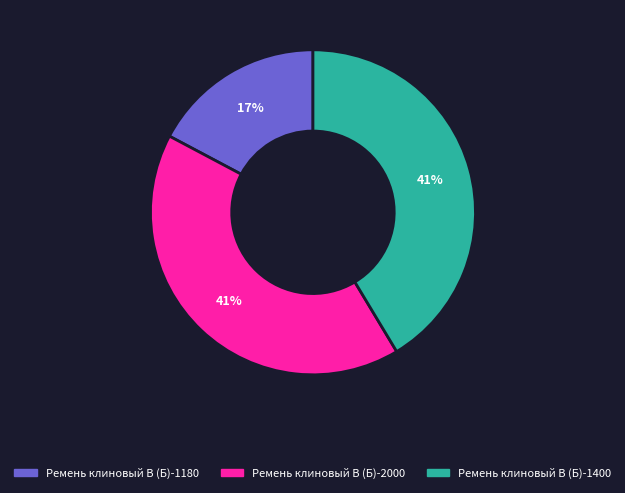

Combined, do Ремень клиновый В (Б)-1180 and Ремень клиновый В (Б)-1400 account for over 50%?

Yes